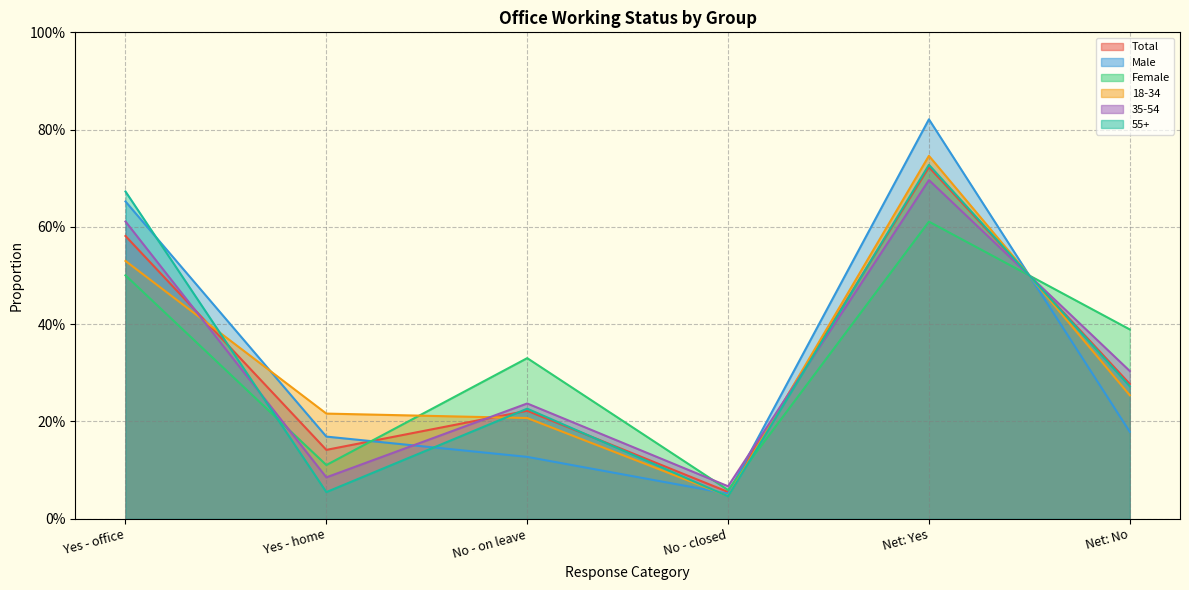

Count the 35-54 values in the range 0 to 1.

6